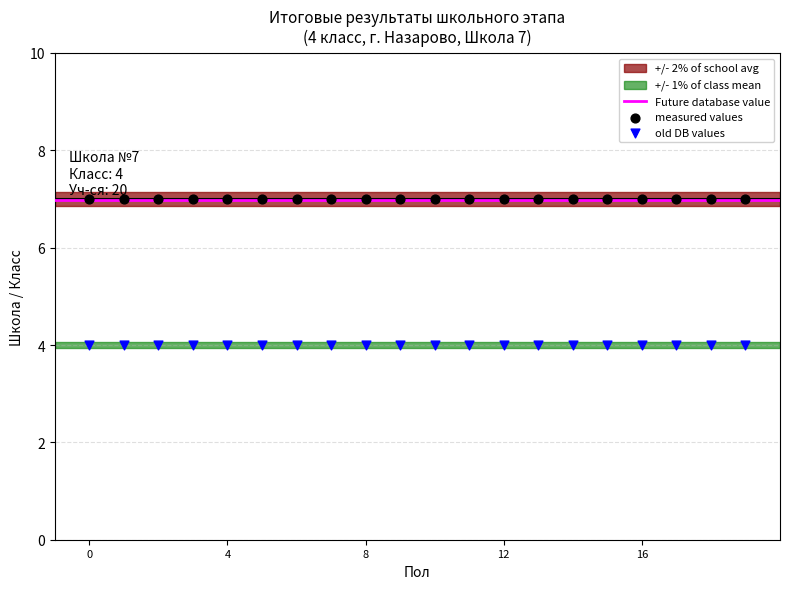

Which series reaches the minimum Y coordinate?

old DB values